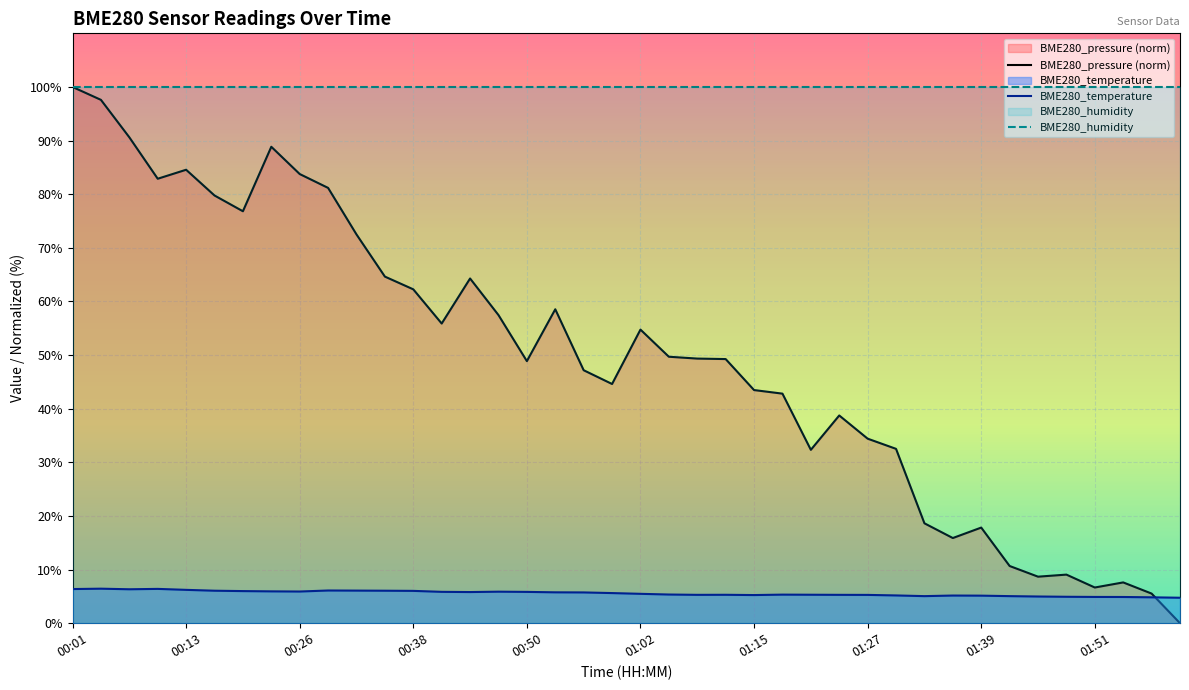

Which series has the largest range (max minus min)?

BME280_pressure (norm)